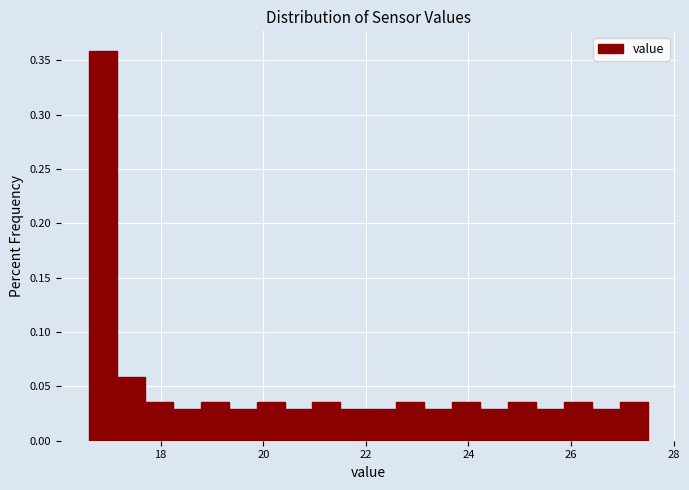

Read against the x-axis, roughly where is the centre of the tallest bar?

16.8